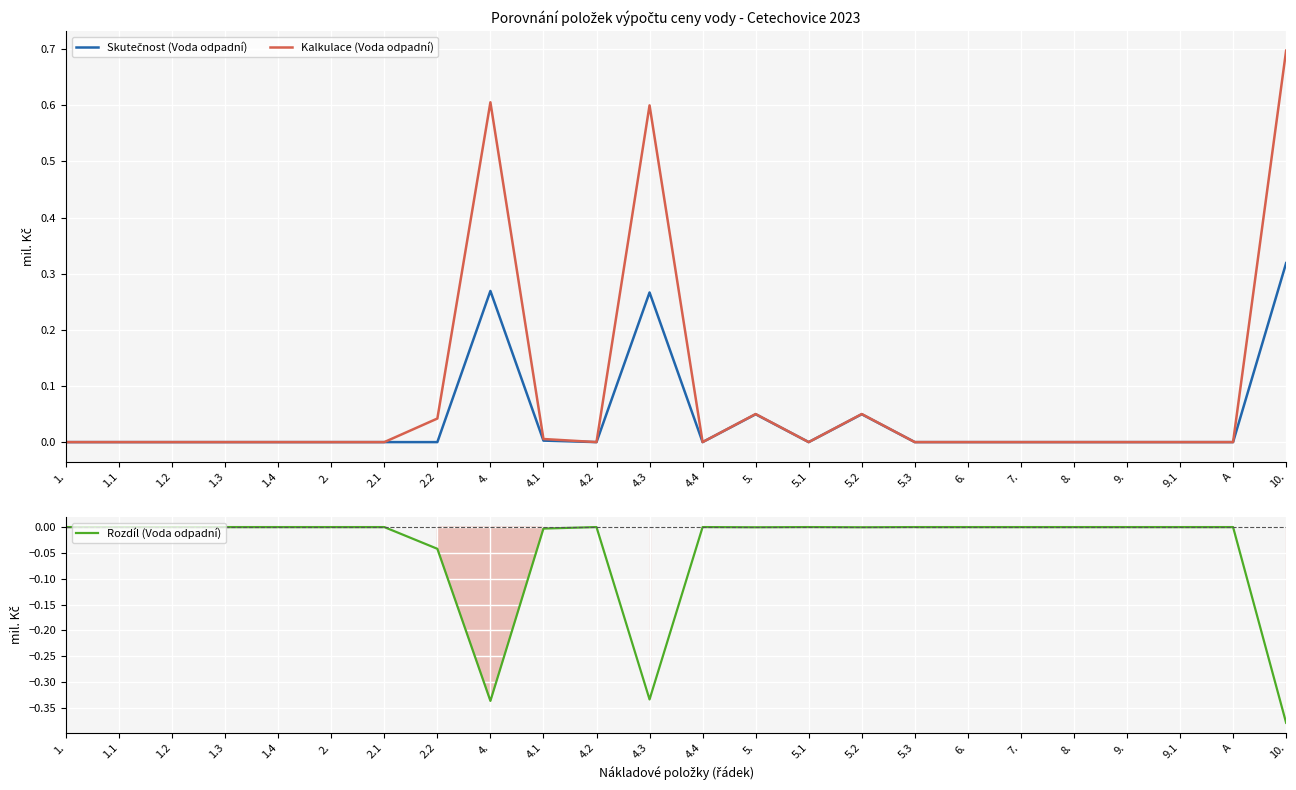

What are all the series names shown in the legend?

Skutečnost (Voda odpadní), Kalkulace (Voda odpadní), Rozdíl (Voda odpadní)